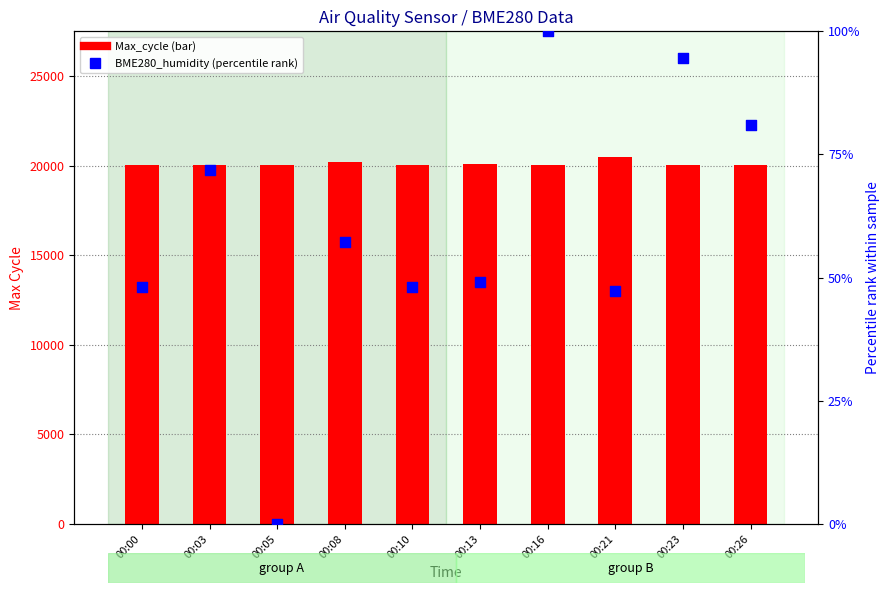

Which series has the largest total across all categories?

Max_cycle